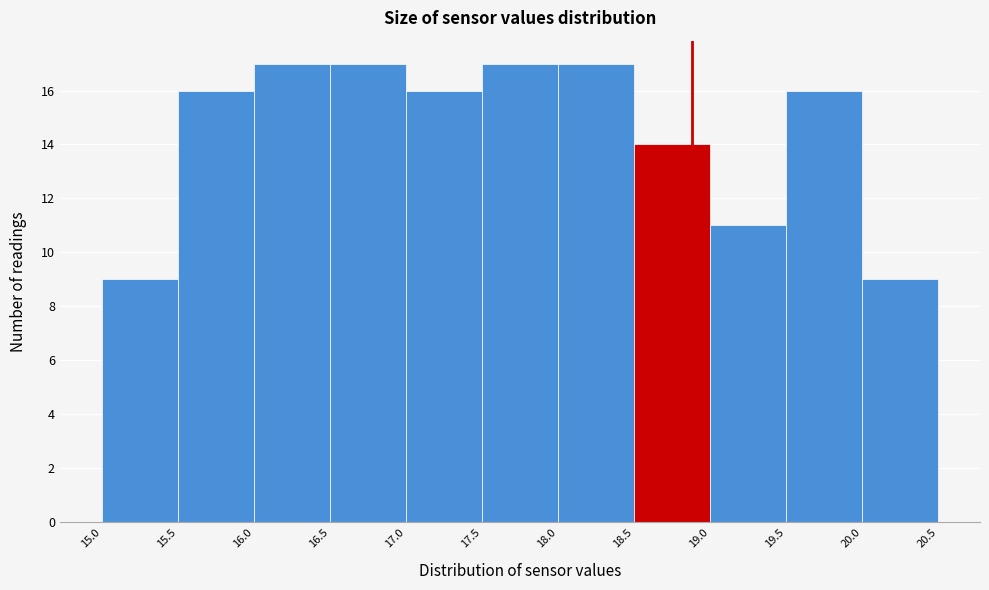

Reading left to right, list every bar in this chart as the range it spans on the x-axis followed by its height. The values are not printed on the chart, so give them approximately, as read against the axis.

15.0 to 15.5: 9
15.5 to 16.0: 16
16.0 to 16.5: 17
16.5 to 17.0: 17
17.0 to 17.5: 16
17.5 to 18.0: 17
18.0 to 18.5: 17
18.5 to 19.0: 14
19.0 to 19.5: 11
19.5 to 20.0: 16
20.0 to 20.5: 9